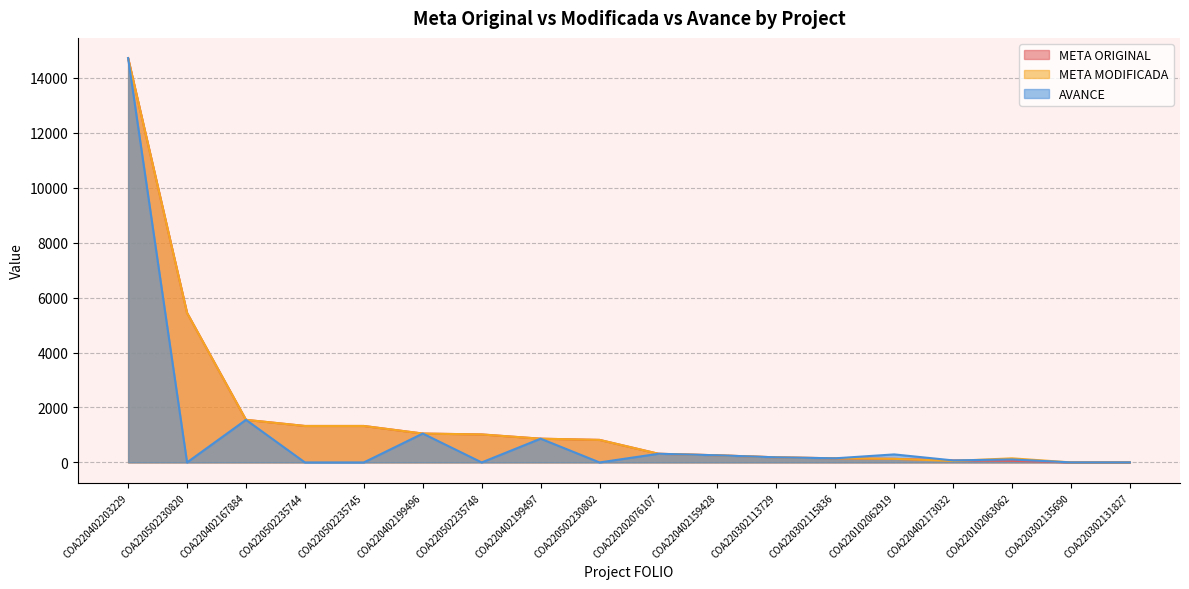

How many series are shown in this chart?

3